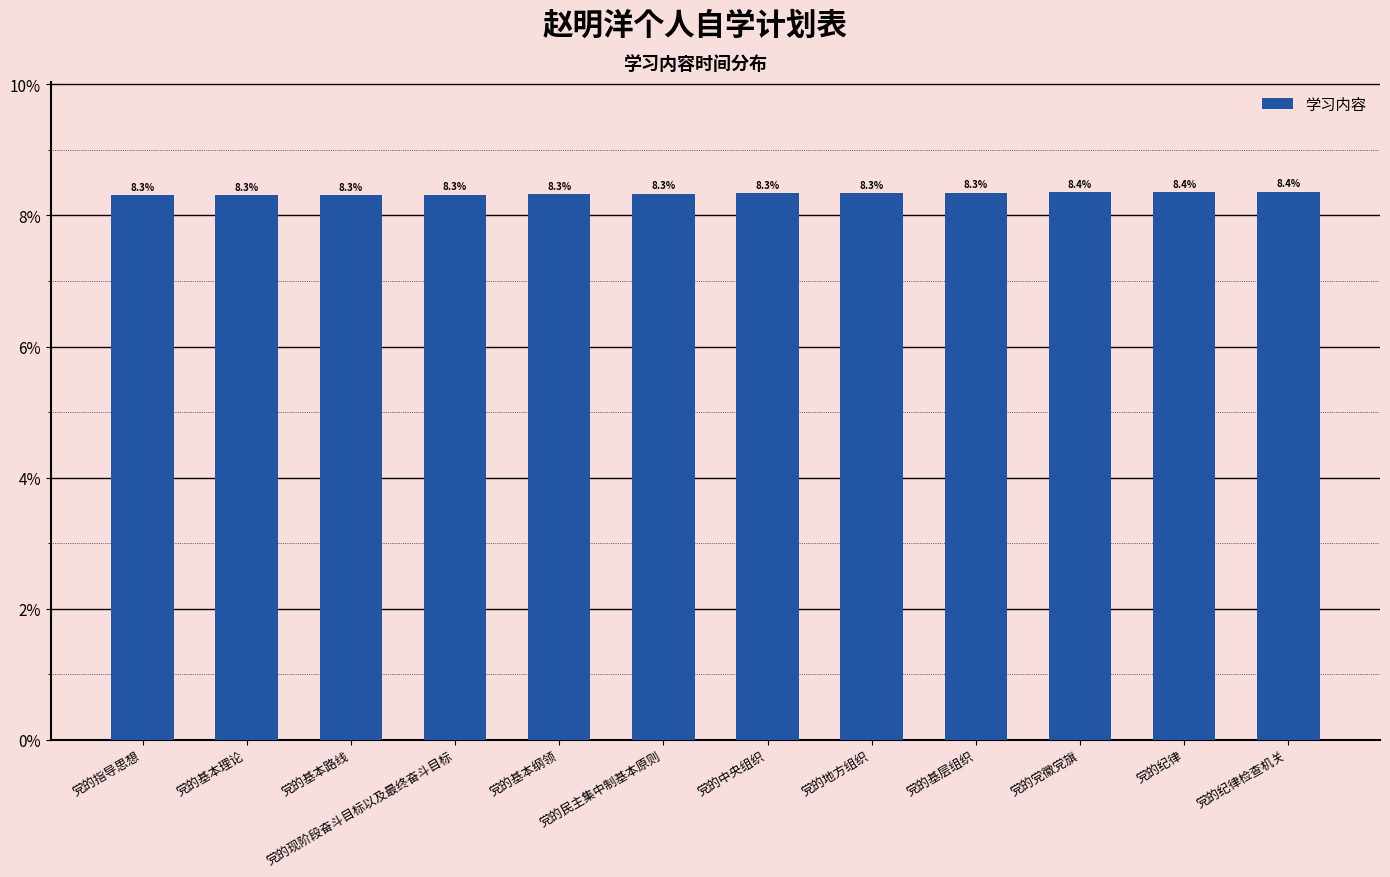

The value at 党的地方组织 is 13.8. True or false?

False